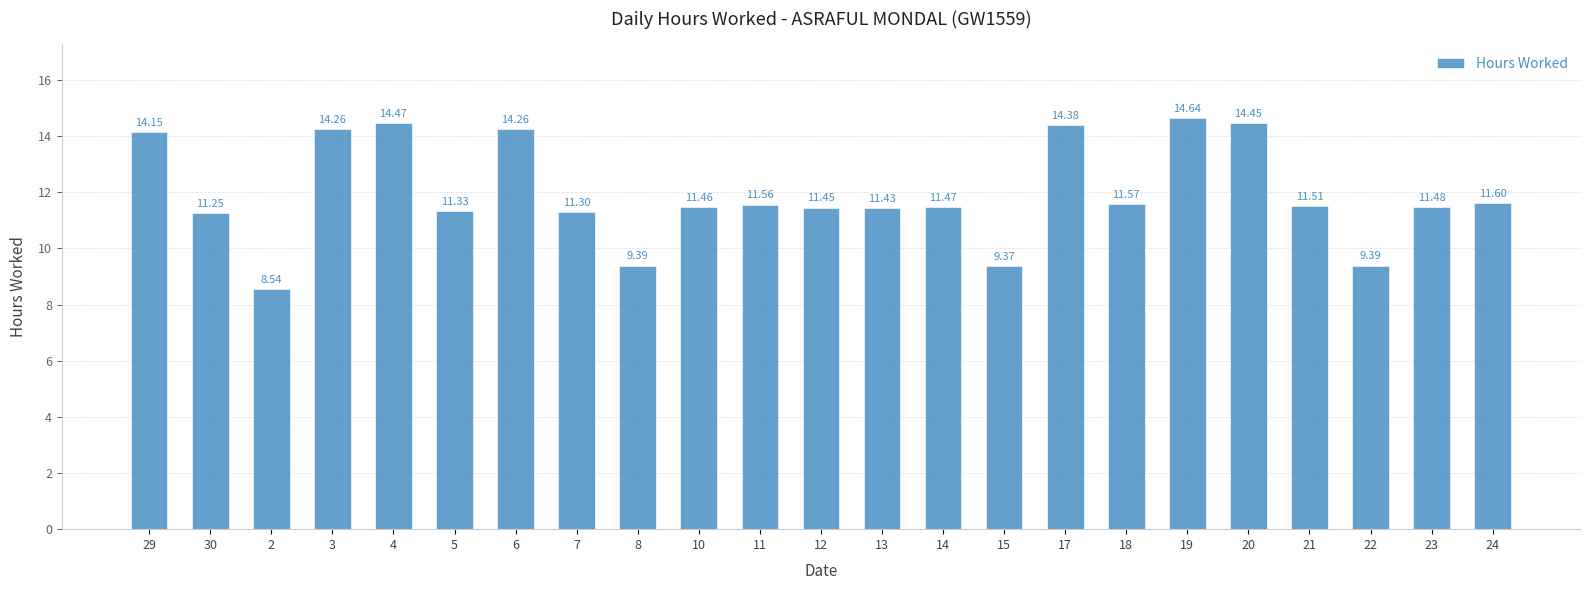

What is the change in value from 14 to 19?

+3.2